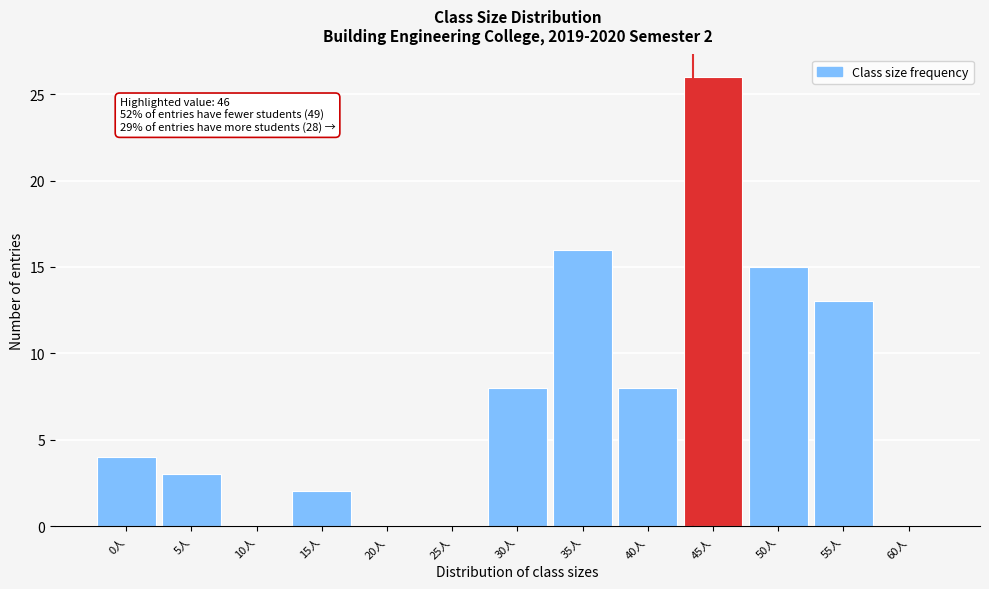

Reading left to right, what are all the values shown in this chart?

0人=4	5人=3	10人=0	15人=2	20人=0	25人=0	30人=8	35人=16	40人=8	45人=26	50人=15	55人=13	60人=0